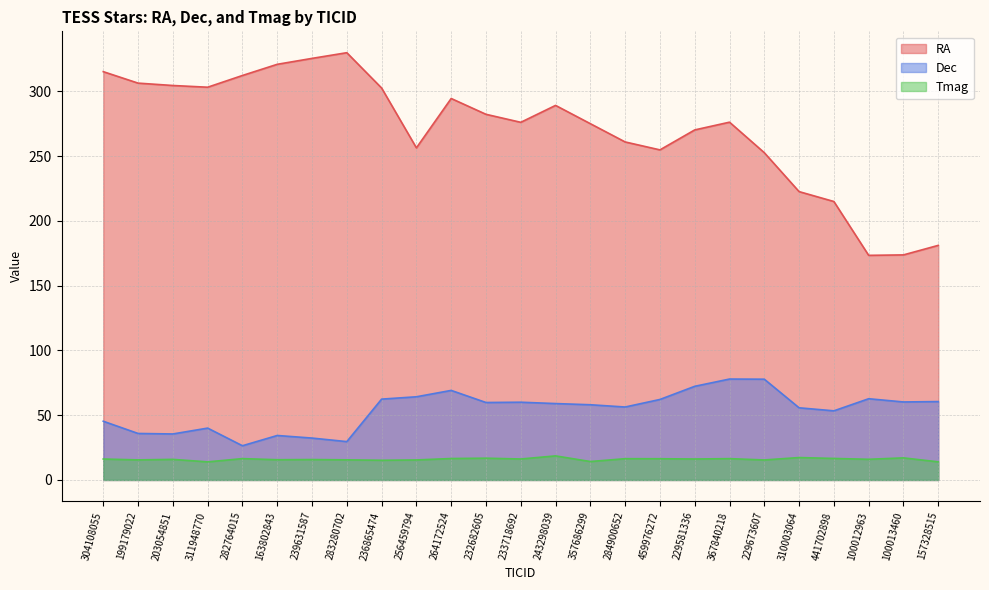

At which label does Tmag reach its minimum?

311948770